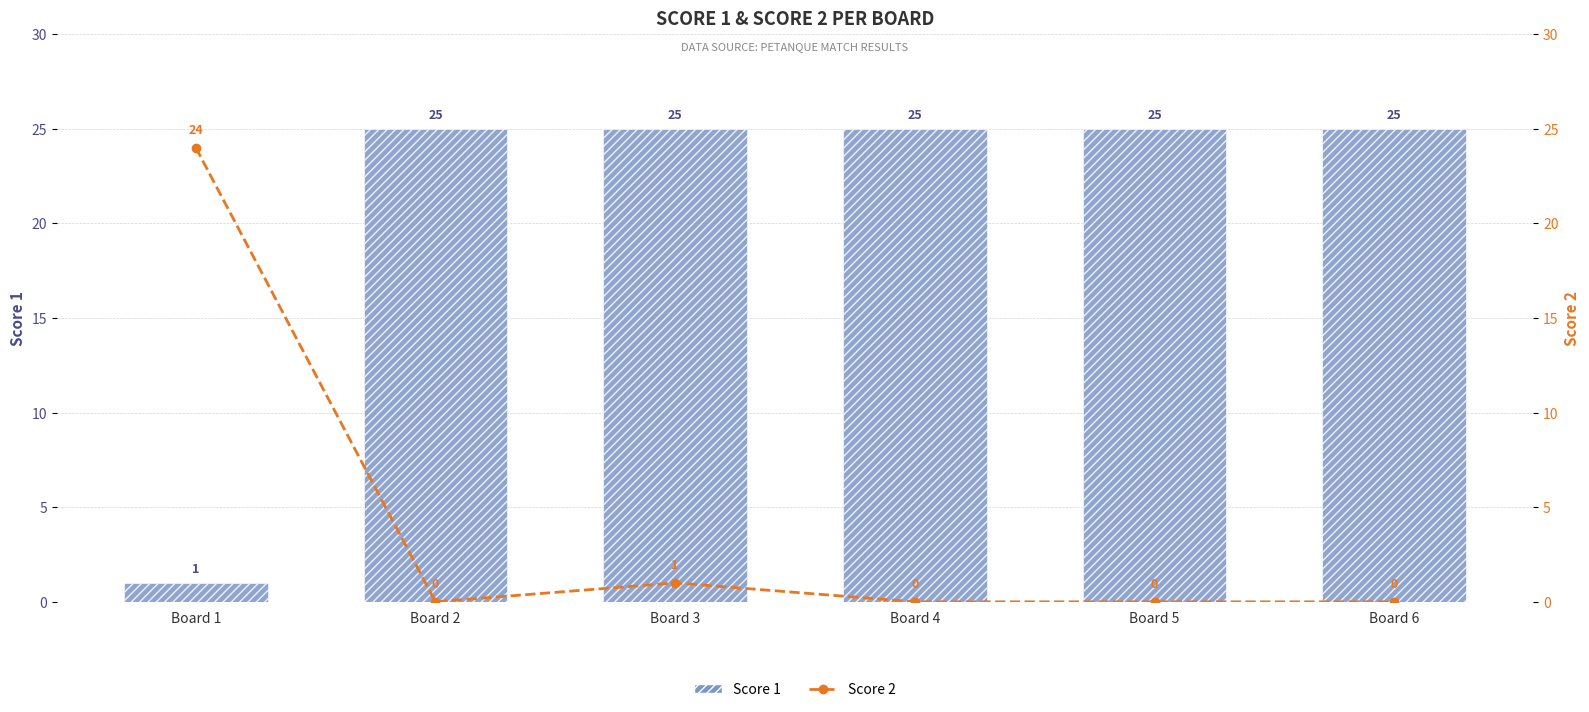

Which series has the largest total across all categories?

Score 1